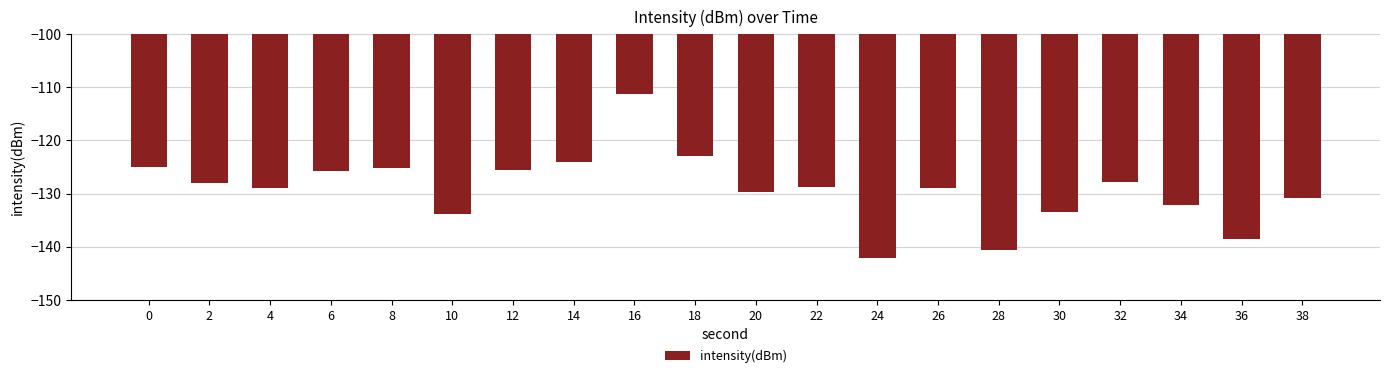

Are the bars grouped side by side (vs. stacked)?

No